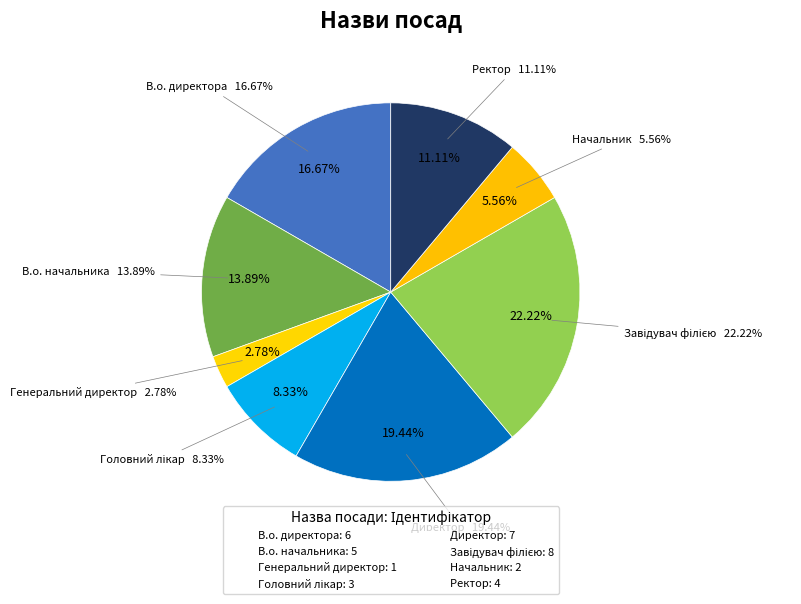

Is it true that Завідувач філією is 15% of the pie?

False